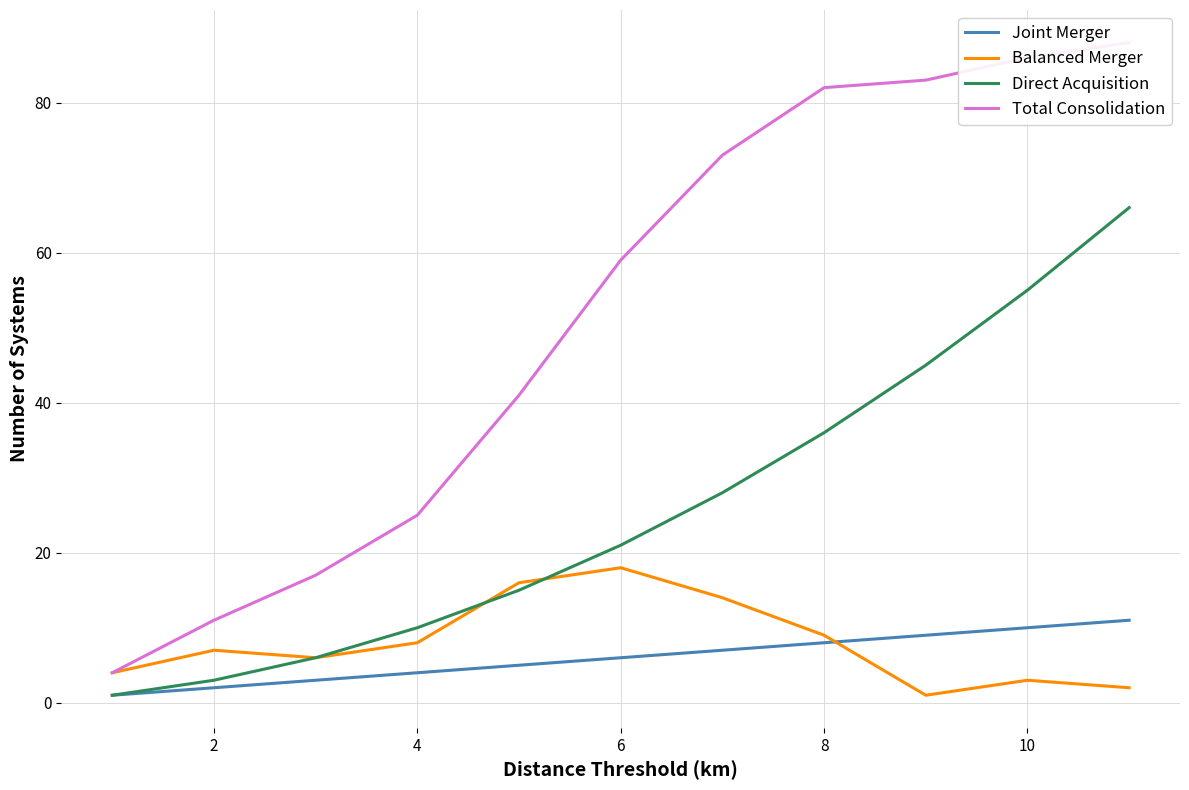

What is the difference between the second highest and second lowest values in the Direct Acquisition series?

52